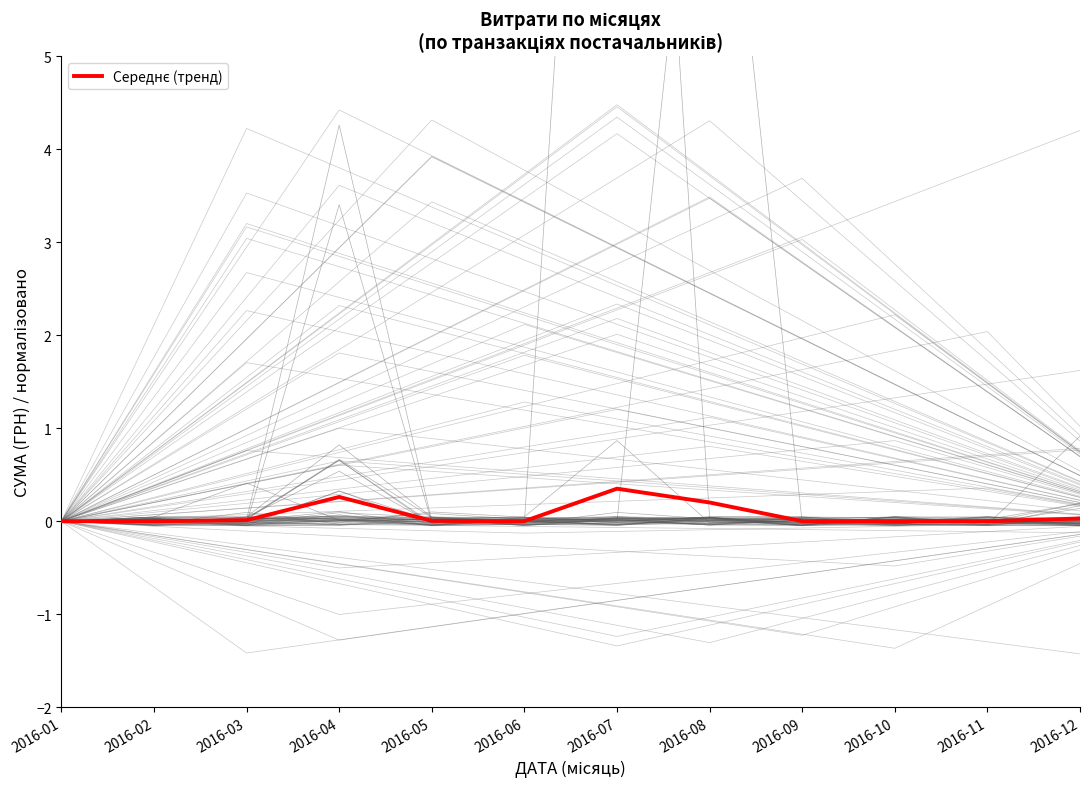

How many points are lower than both their immediate neighbors (excluding endpoints)?

1